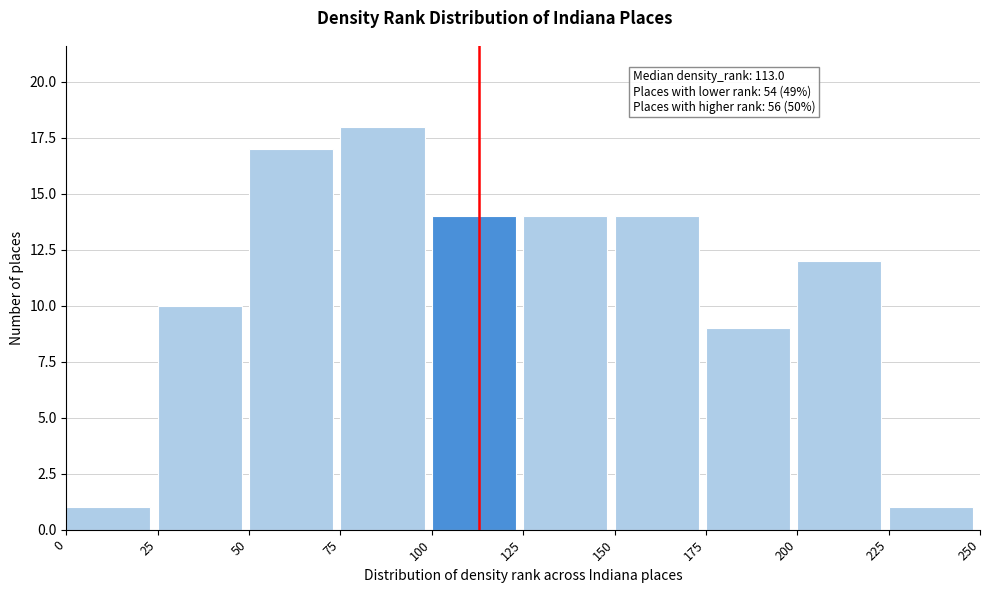

Which range on the x-axis has the tallest bar?

75 to 100